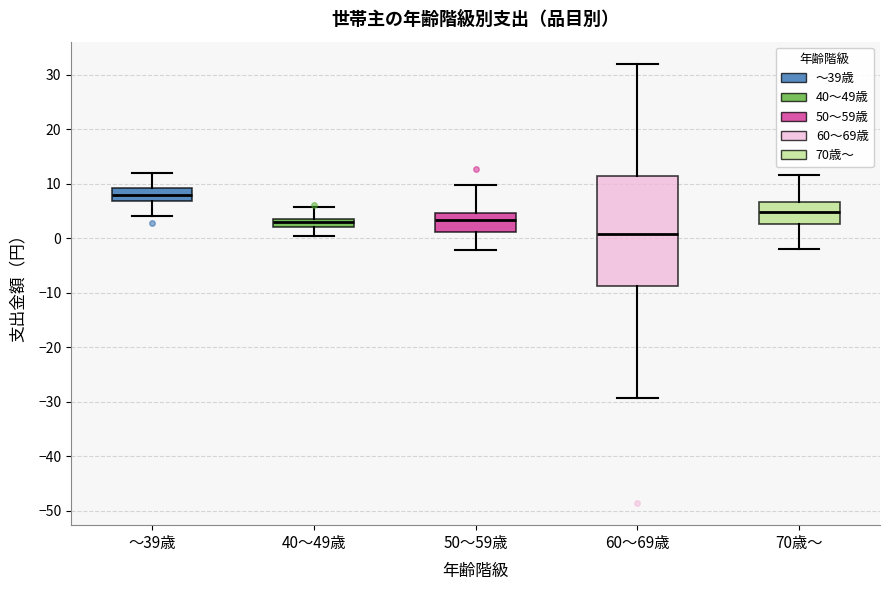

Where does the upper whisker of the box for 50～59歳 end on the y-axis? The values are not printed on the chart, so give them approximately, as read against the axis.

10